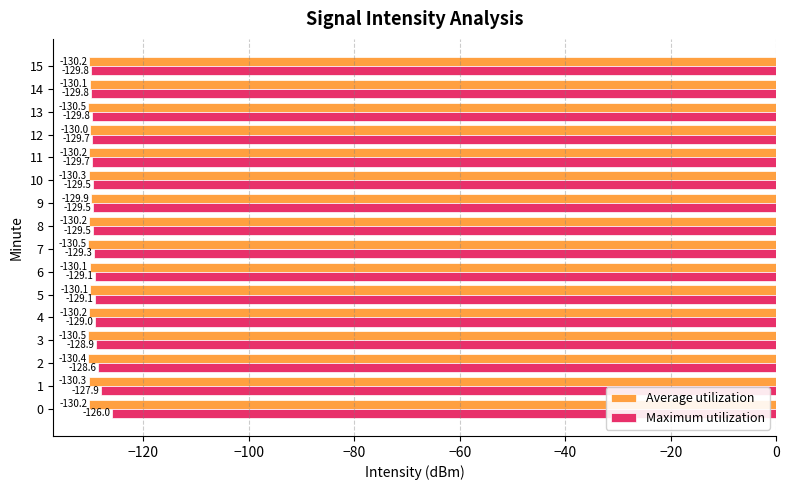

The Average utilization series shows -130.5 at 7. True or false?

True